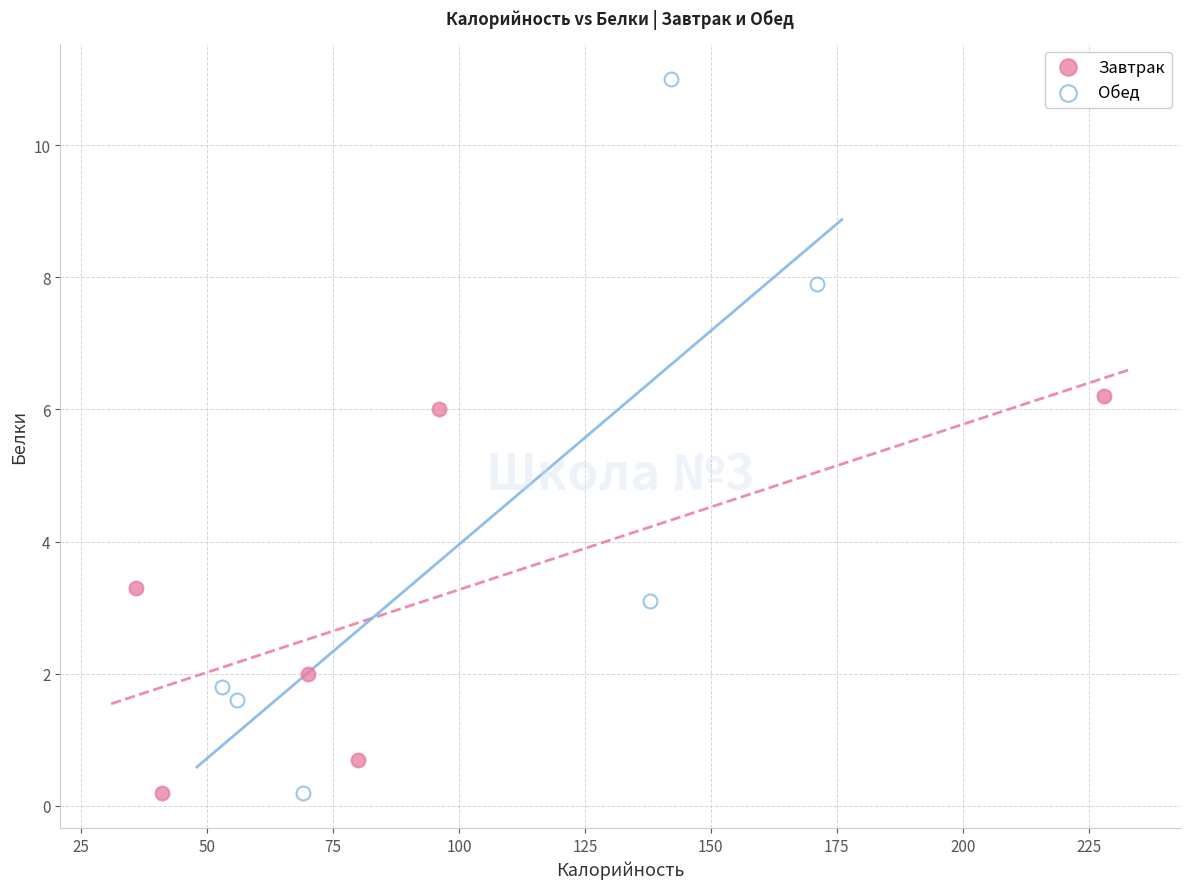

Which series reaches the maximum Y coordinate?

Обед